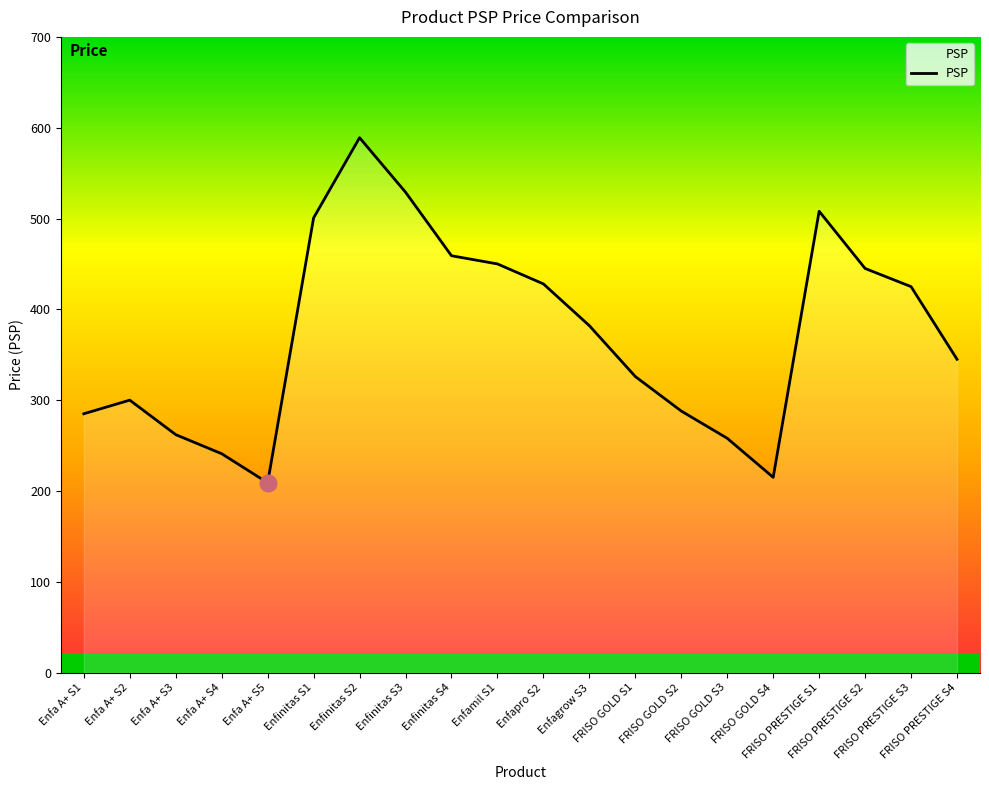

Between Enfa A+ S3 and FRISO PRESTIGE S3, which is larger?

FRISO PRESTIGE S3